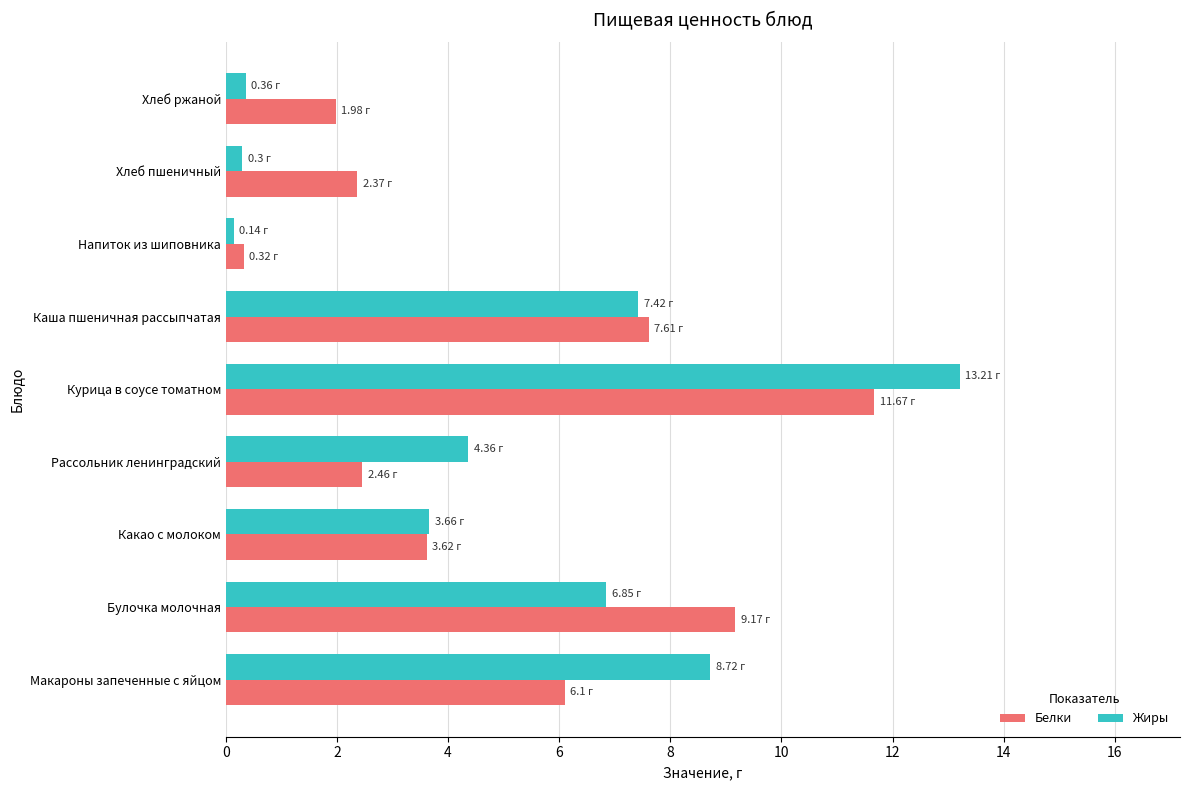

What is the average value of the Жиры series?

5.0